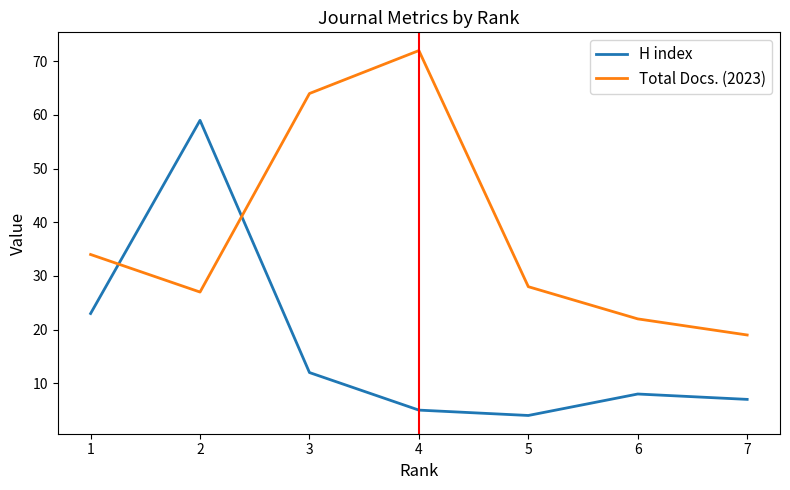

At which category does Total Docs. (2023) reach its first local valley?

2